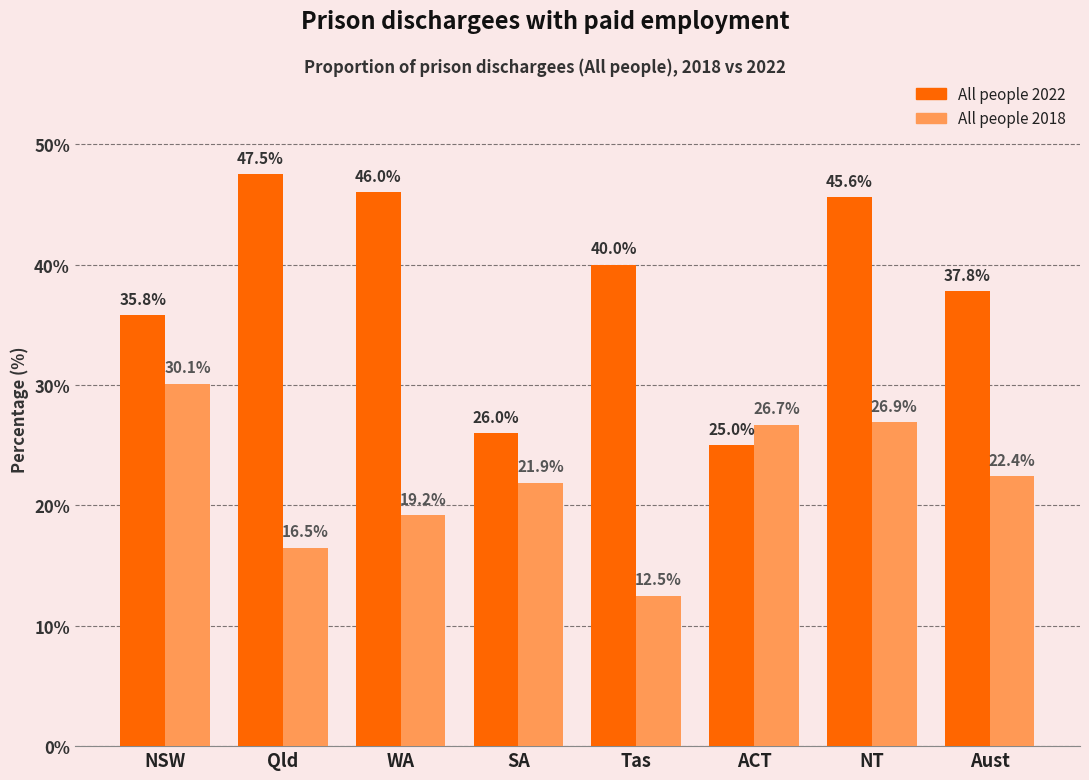

How many bars are there in total?

16